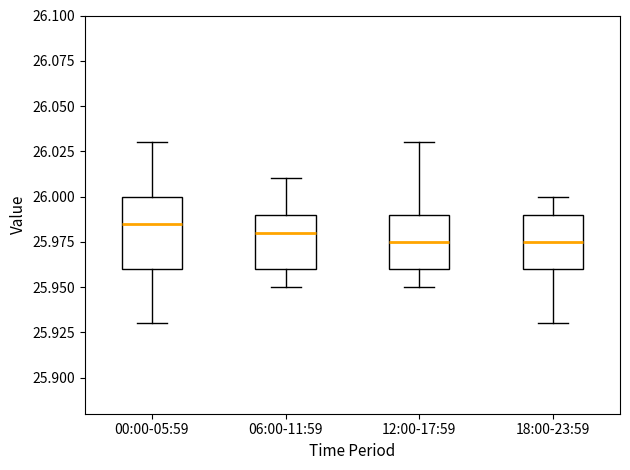

Reading left to right, transcribe this box plot: for each box, give where its median line is, the range the box spans, and where its two whiskers end, as read against the y-axis. The values are not printed on the chart, so give them approximately, as read against the axis.

00:00-05:59: median 25.985, box 25.960 to 26.000, whiskers 25.930 to 26.030
06:00-11:59: median 25.980, box 25.960 to 25.990, whiskers 25.950 to 26.010
12:00-17:59: median 25.975, box 25.960 to 25.990, whiskers 25.950 to 26.030
18:00-23:59: median 25.975, box 25.960 to 25.990, whiskers 25.930 to 26.000